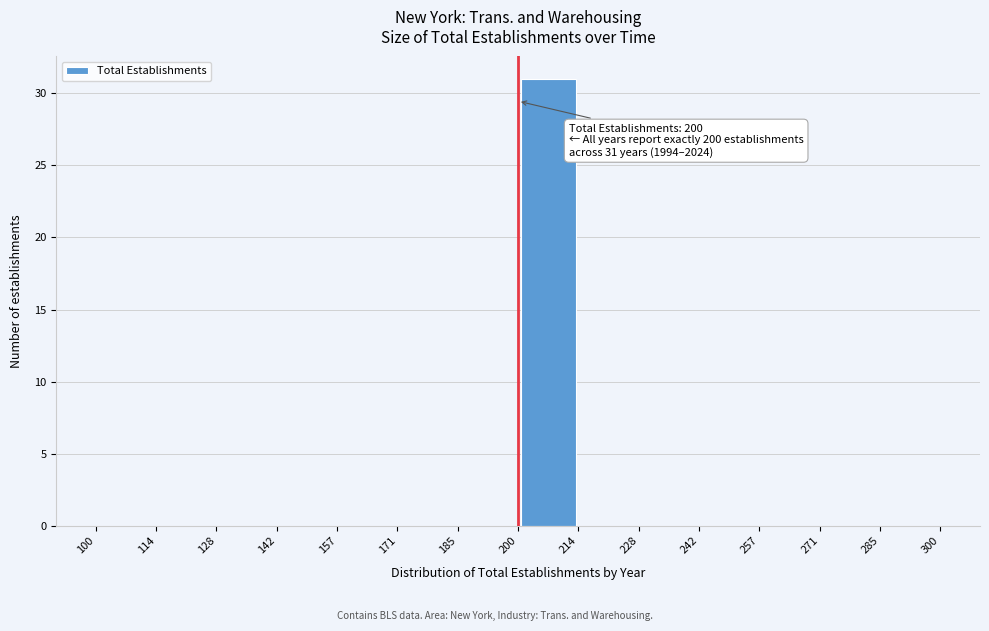

Over which range of the x-axis is the bar tallest?

200 to 214